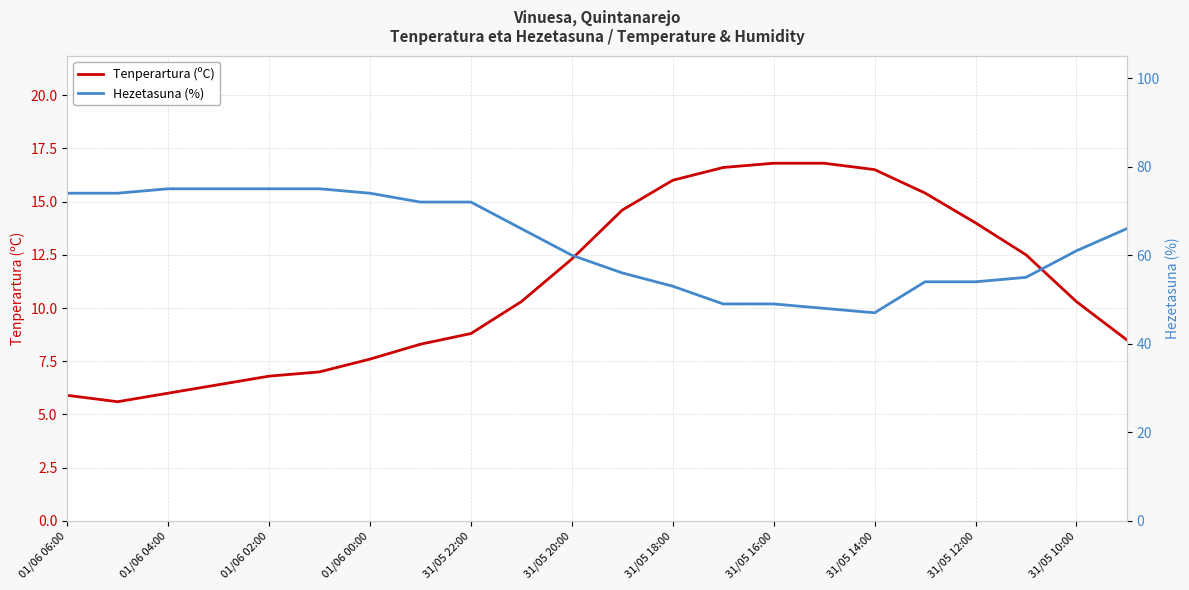

What is the highest value of the Tenperartura (ºC) series?

16.8